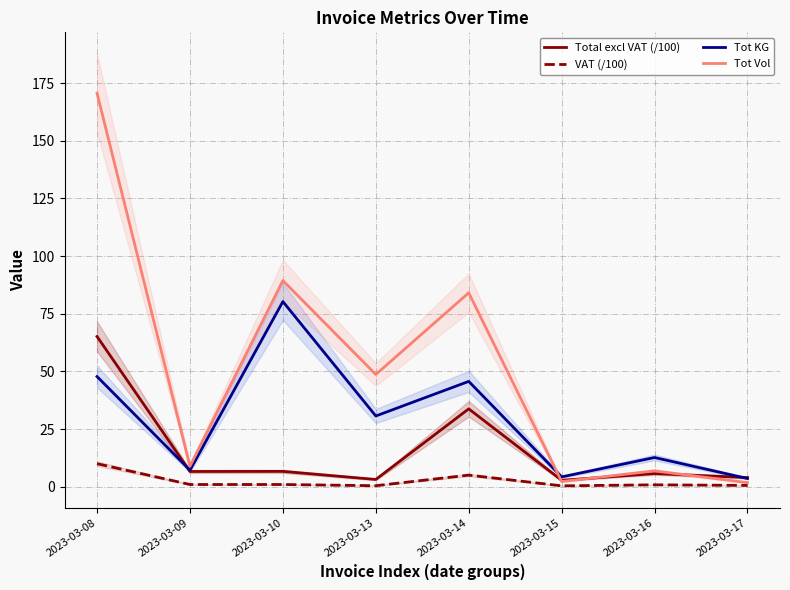

Reading right to left, what are all the values shown in this chart?

Total excl VAT (/100): 2023-03-17=4.0	2023-03-16=5.7	2023-03-15=2.8	2023-03-14=33.8	2023-03-13=3.2	2023-03-10=6.7	2023-03-09=6.6	2023-03-08=65.2
VAT (/100): 2023-03-17=0.6	2023-03-16=0.9	2023-03-15=0.4	2023-03-14=5.1	2023-03-13=0.5	2023-03-10=1.0	2023-03-09=1.0	2023-03-08=10.0
Tot KG: 2023-03-17=3.6	2023-03-16=12.7	2023-03-15=4.3	2023-03-14=45.7	2023-03-13=30.7	2023-03-10=80.3	2023-03-09=7.2	2023-03-08=47.8
Tot Vol: 2023-03-17=1.8	2023-03-16=6.9	2023-03-15=2.3	2023-03-14=84.1	2023-03-13=48.7	2023-03-10=89.4	2023-03-09=8.9	2023-03-08=170.6